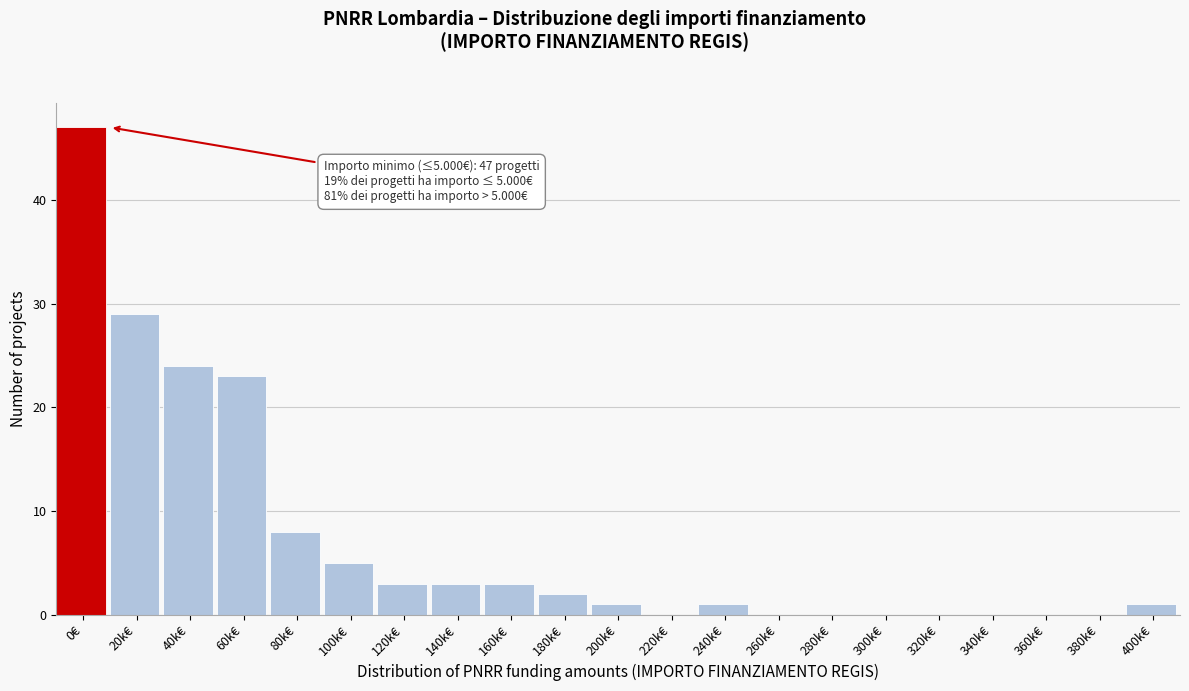

Reading left to right, what are all the values shown in this chart?

0€=47	20k€=29	40k€=24	60k€=23	80k€=8	100k€=5	120k€=3	140k€=3	160k€=3	180k€=2	200k€=1	220k€=0	240k€=1	260k€=0	280k€=0	300k€=0	320k€=0	340k€=0	360k€=0	380k€=0	400k€=1